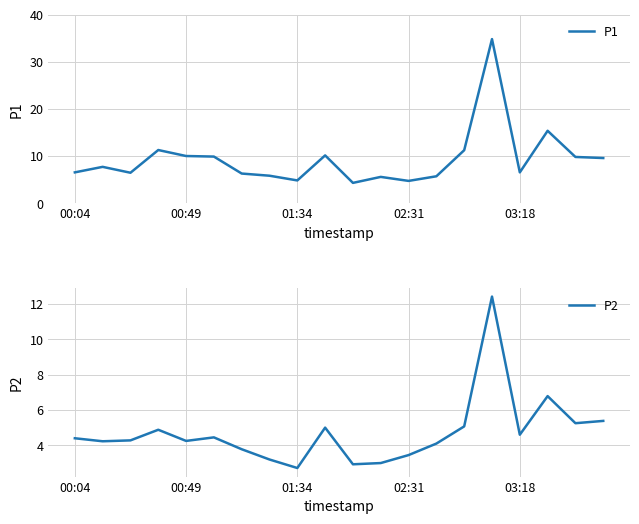

True or false: P2 and P1 intersect in this chart.

False